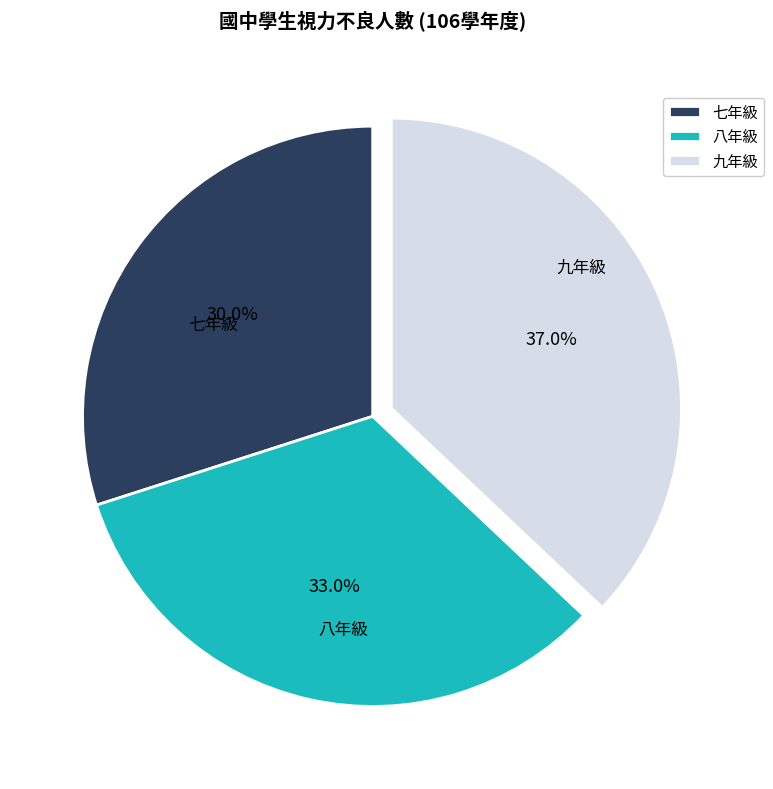

Is it true that 八年級 is 18% of the pie?

False